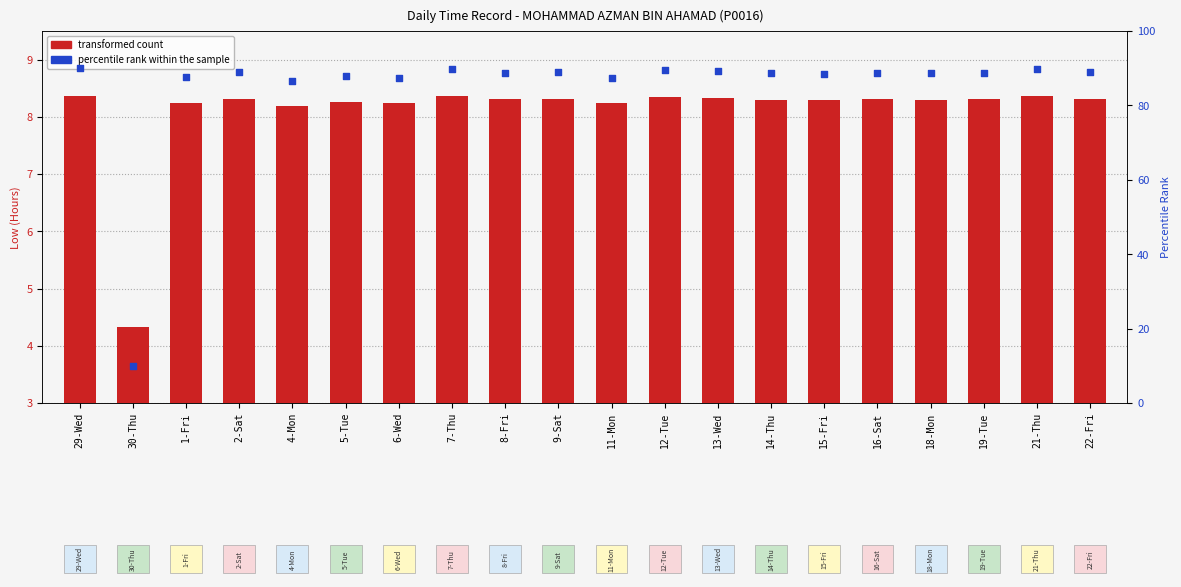

What are all the series names shown in the legend?

transformed count, percentile rank within the sample